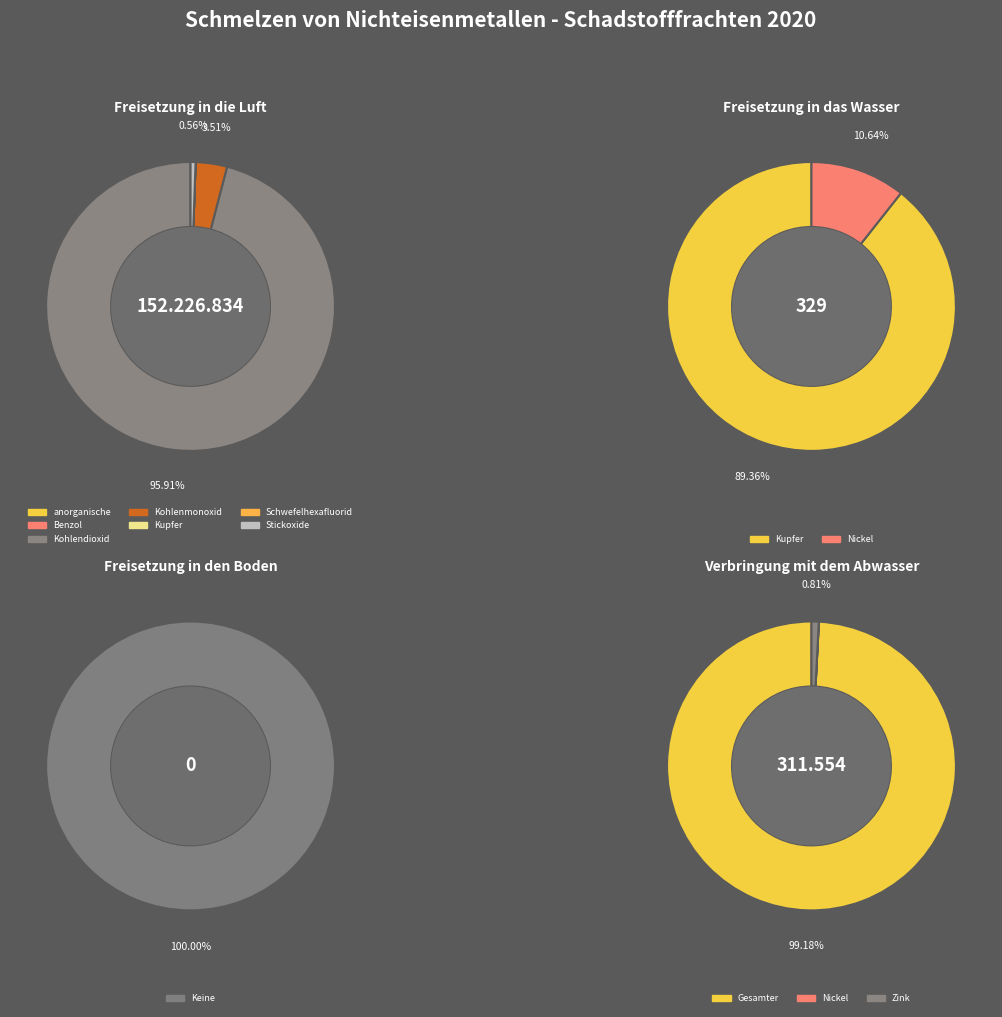

What percentage is the Stickoxide (NOx/NO2) slice, to the nearest percent?

1%